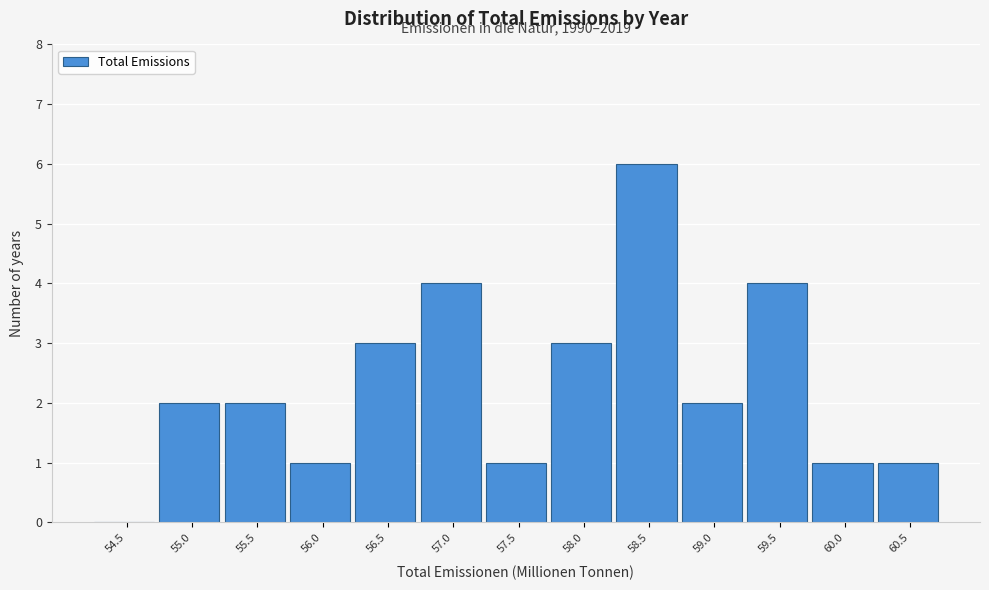

Reading left to right, transcribe all the data shown in this chart.

54.5=0	55.0=2	55.5=2	56.0=1	56.5=3	57.0=4	57.5=1	58.0=3	58.5=6	59.0=2	59.5=4	60.0=1	60.5=1